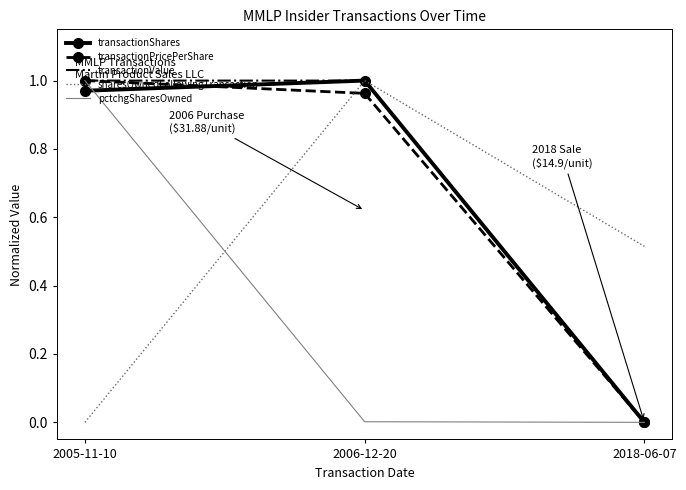

At which label is sharesOwnedFollowingTransaction closest to 0?

2005-11-10